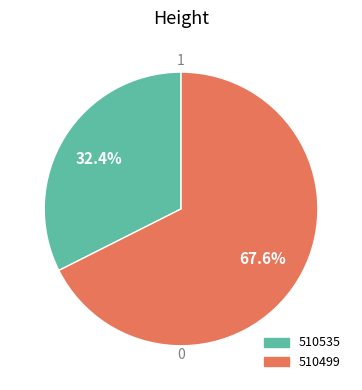

Which has a higher value, 510535 or 510499?

510499